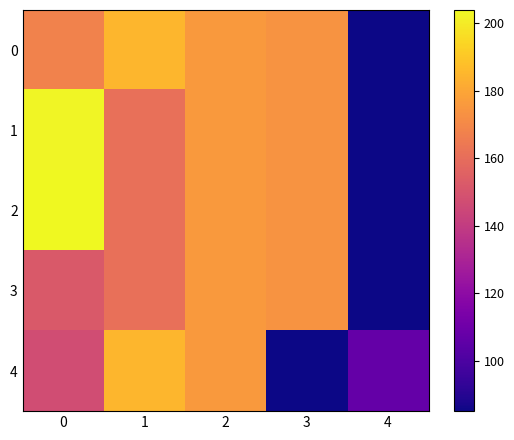

Reading right to left, list all the values displayed in this chart.

0: 4=85	3=174	2=176	1=185	0=168
1: 4=85	3=174	2=176	1=161	0=203
2: 4=85	3=174	2=176	1=161	0=204
3: 4=85	3=174	2=176	1=161	0=152
4: 4=107	3=85	2=176	1=185	0=147